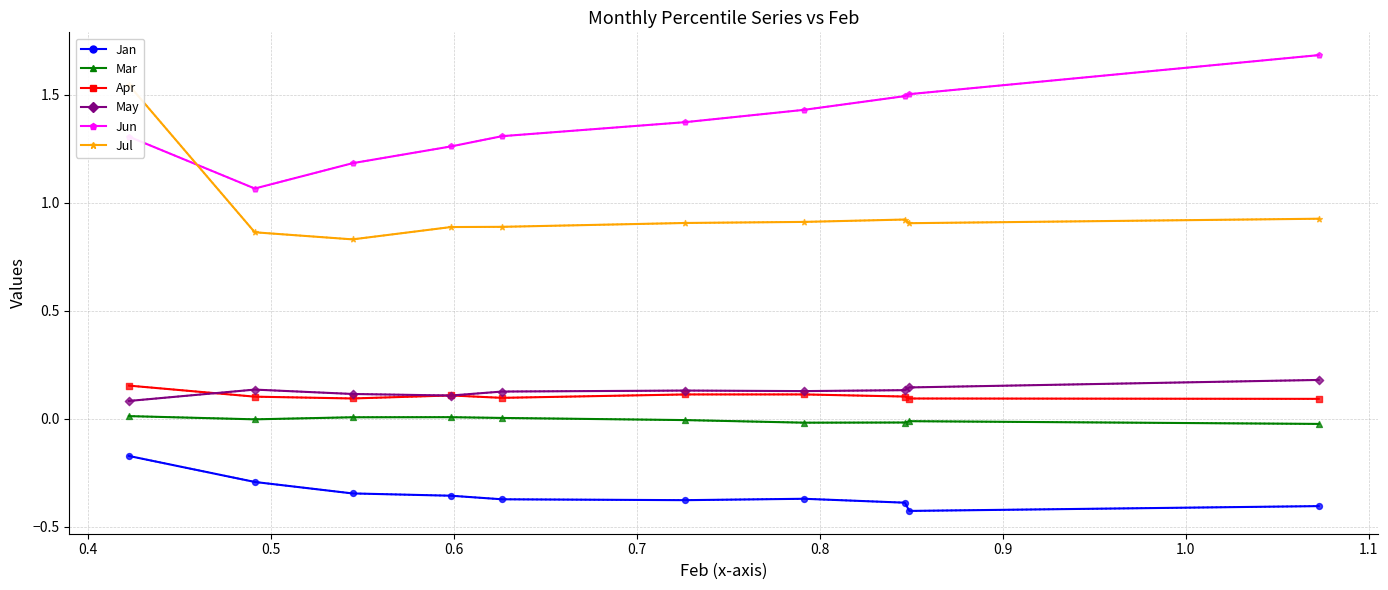

Which series contains the lowest Y value?

Jan